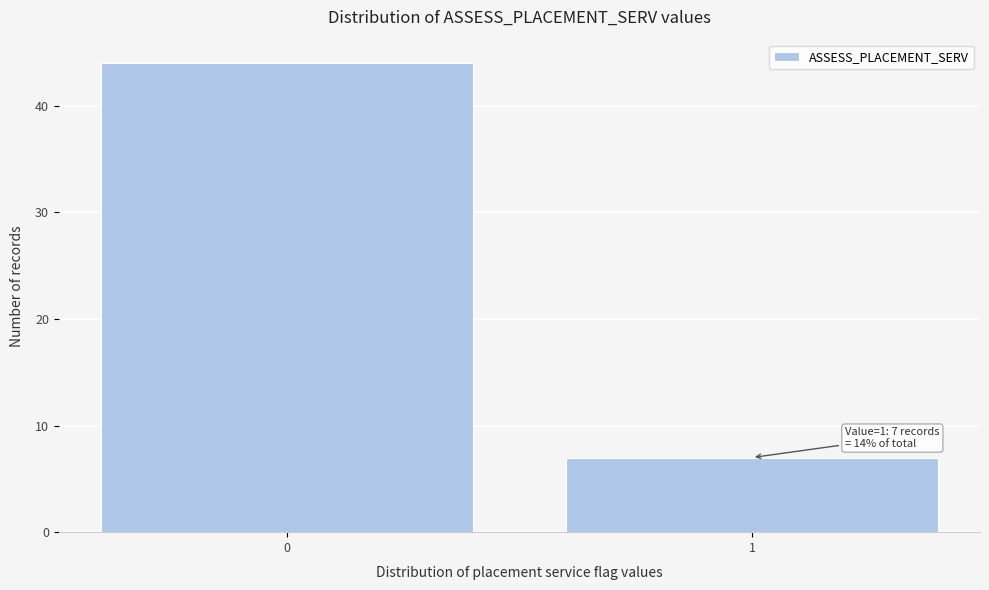

Reading left to right, list all the values displayed in this chart.

44	7